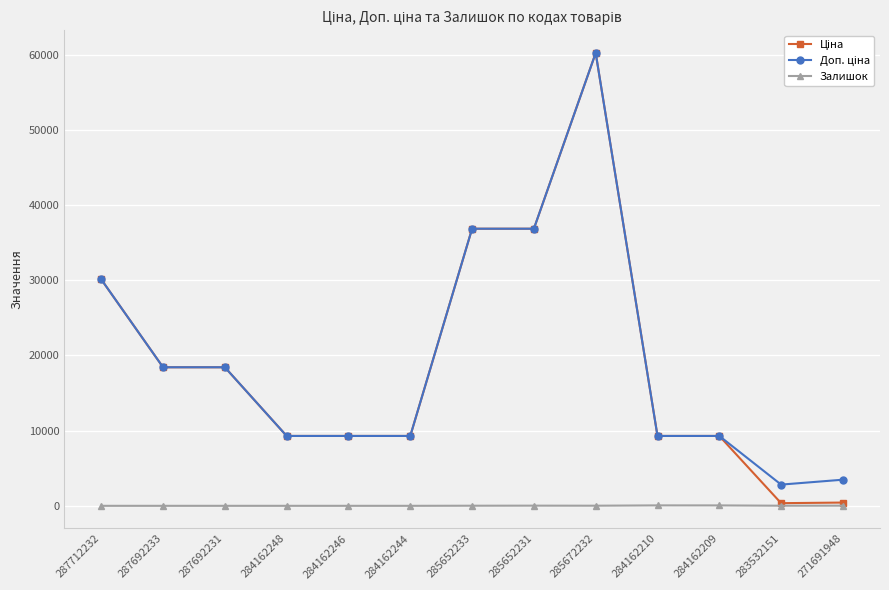

At which category is the sum across all series the highest?

285672232